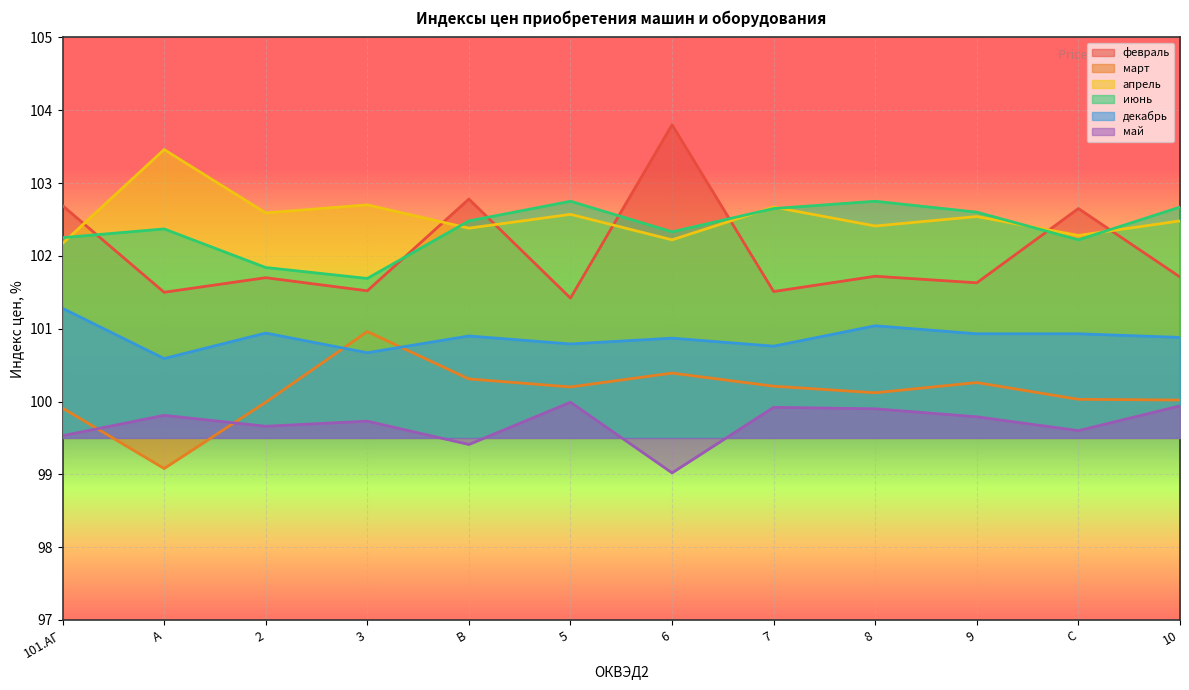

True or false: февраль has a value of 65.1 at 8.

False